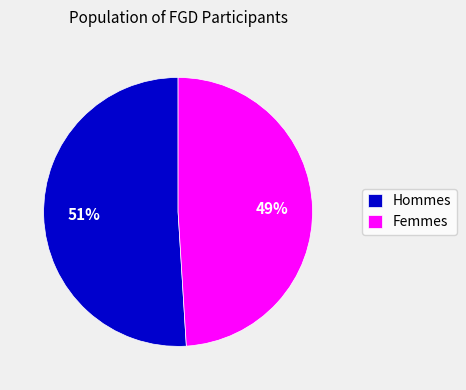

Do Hommes and Femmes together represent more than half of the pie?

Yes